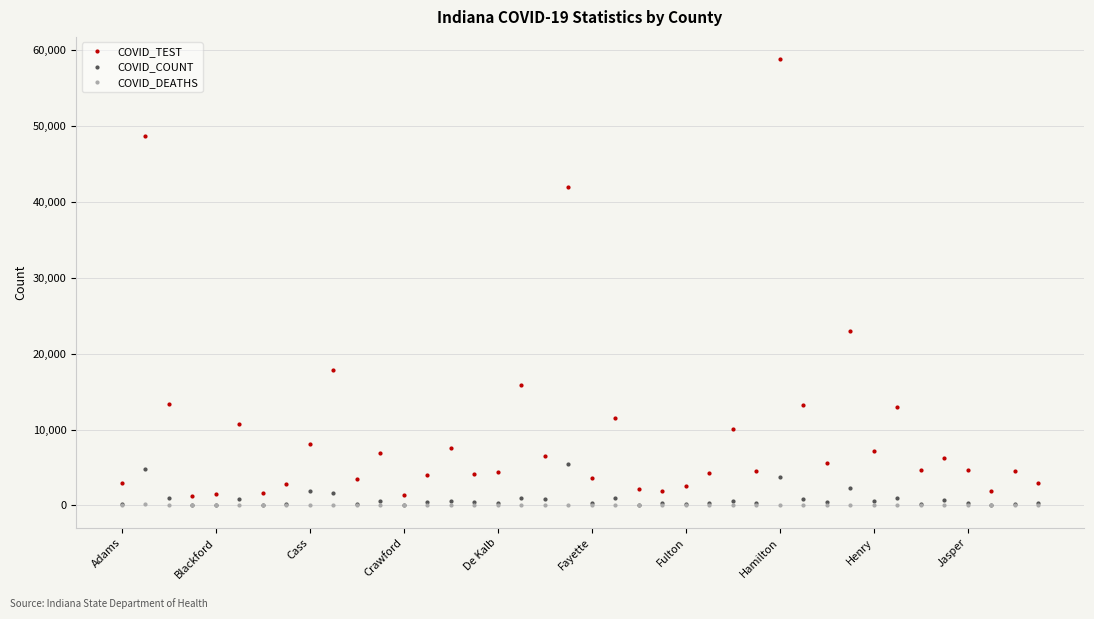

Rank the series by their maximum value, from highest to lowest.

COVID_TEST, COVID_COUNT, COVID_DEATHS